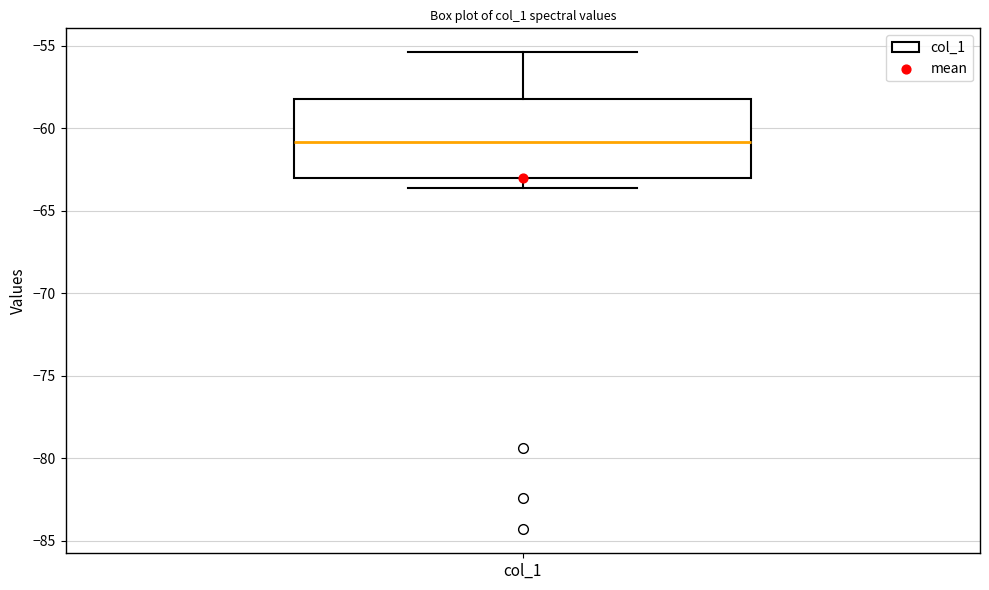

Transcribe this box plot: give where the median line is, the range the box spans, and where the two whiskers end, as read against the y-axis. The values are not printed on the chart, so give them approximately, as read against the axis.

median -61.0, box -63.0 to -58.0, whiskers -63.5 to -55.5